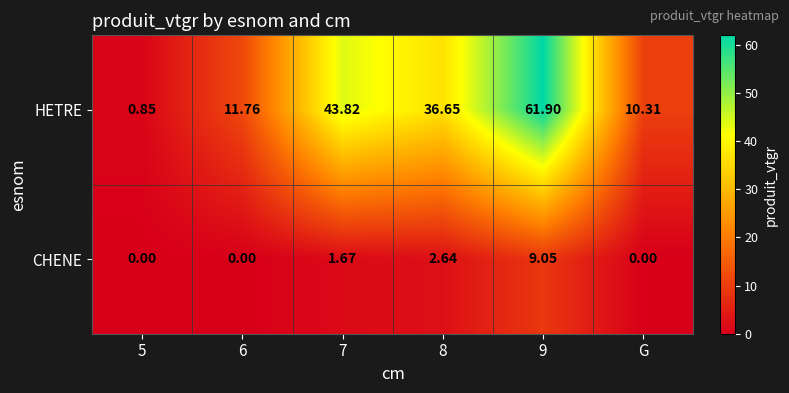

Rank the series by their average value, from highest to lowest.

HETRE, CHENE